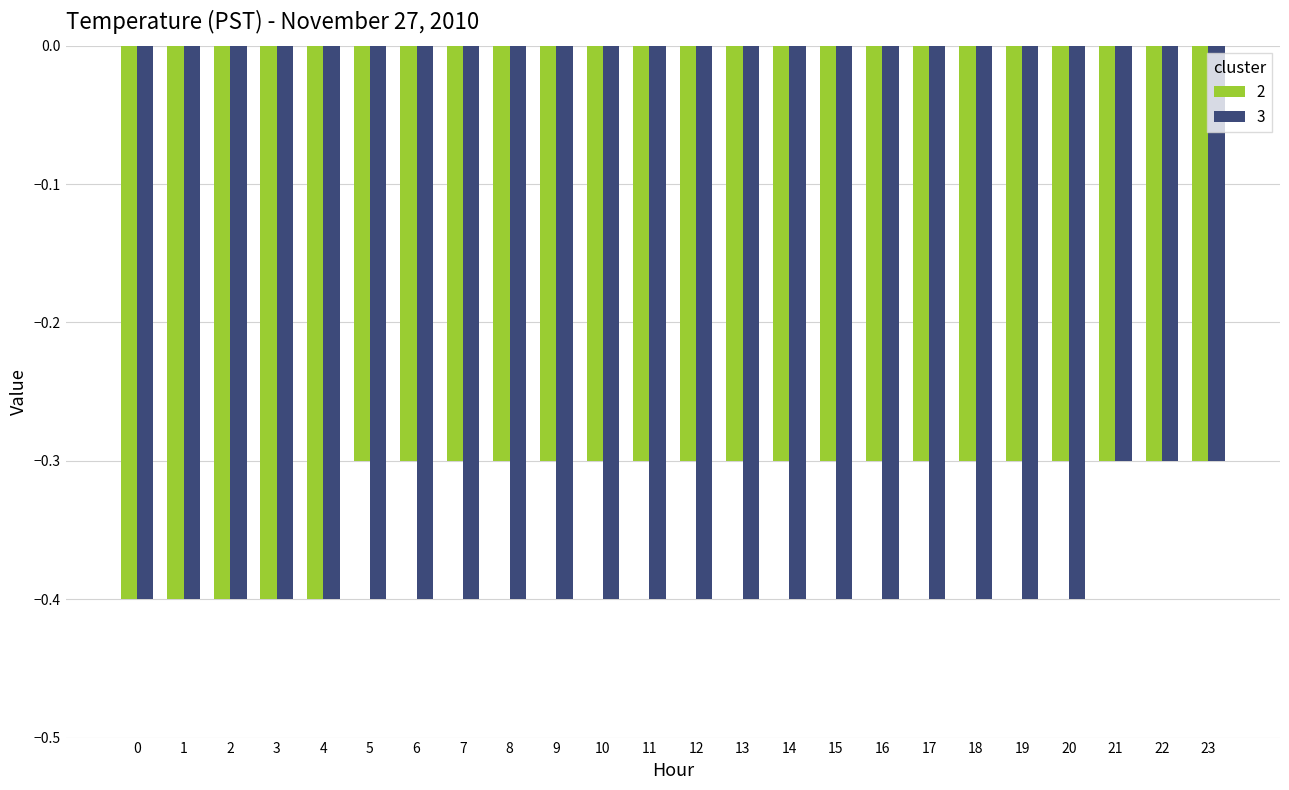

The value of 2 at 17 is -0.2. True or false?

False